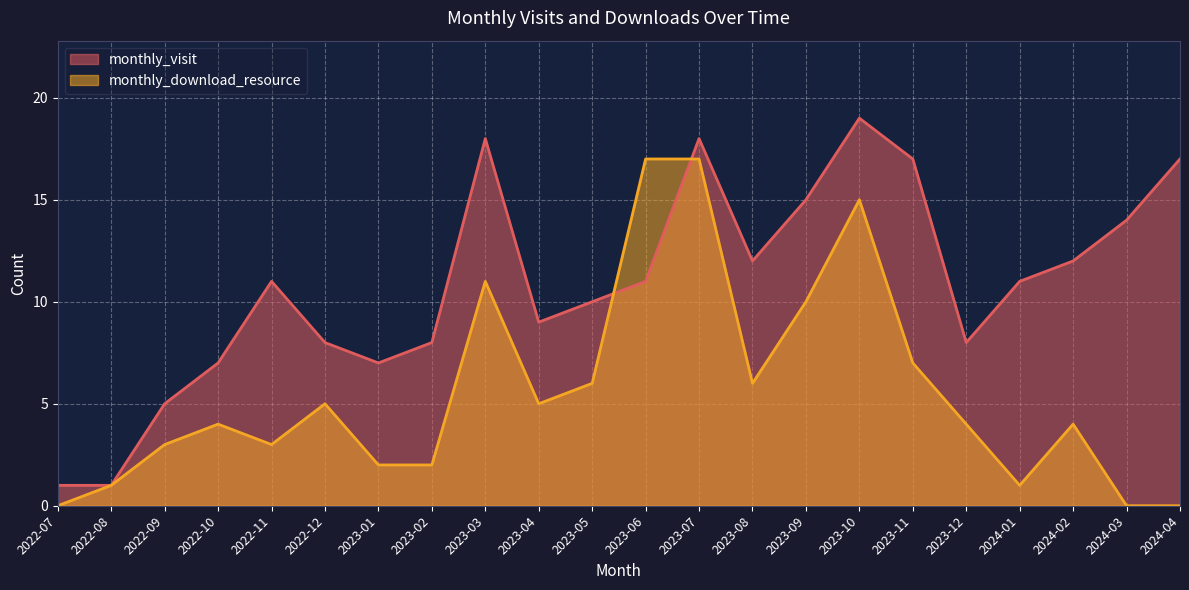

Between which two adjacent categories do monthly_visit and monthly_download_resource first intersect?

2023-05 and 2023-06